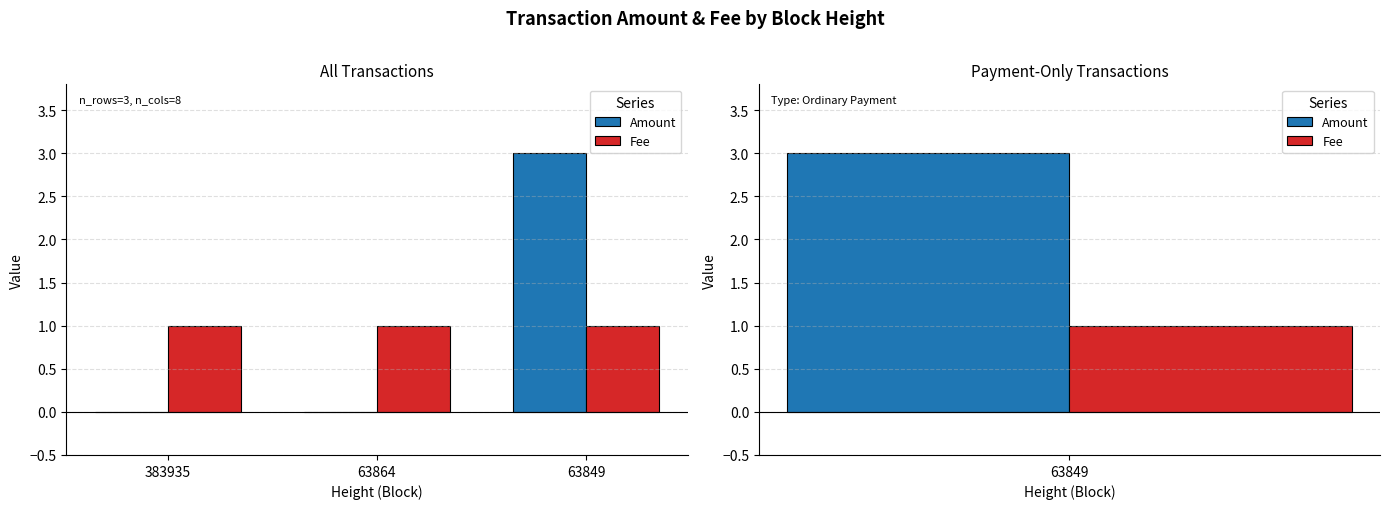

Reading left to right, list all the values displayed in this chart.

Amount: 383935=0	63864=0	63849=3
Fee: 383935=1	63864=1	63849=1